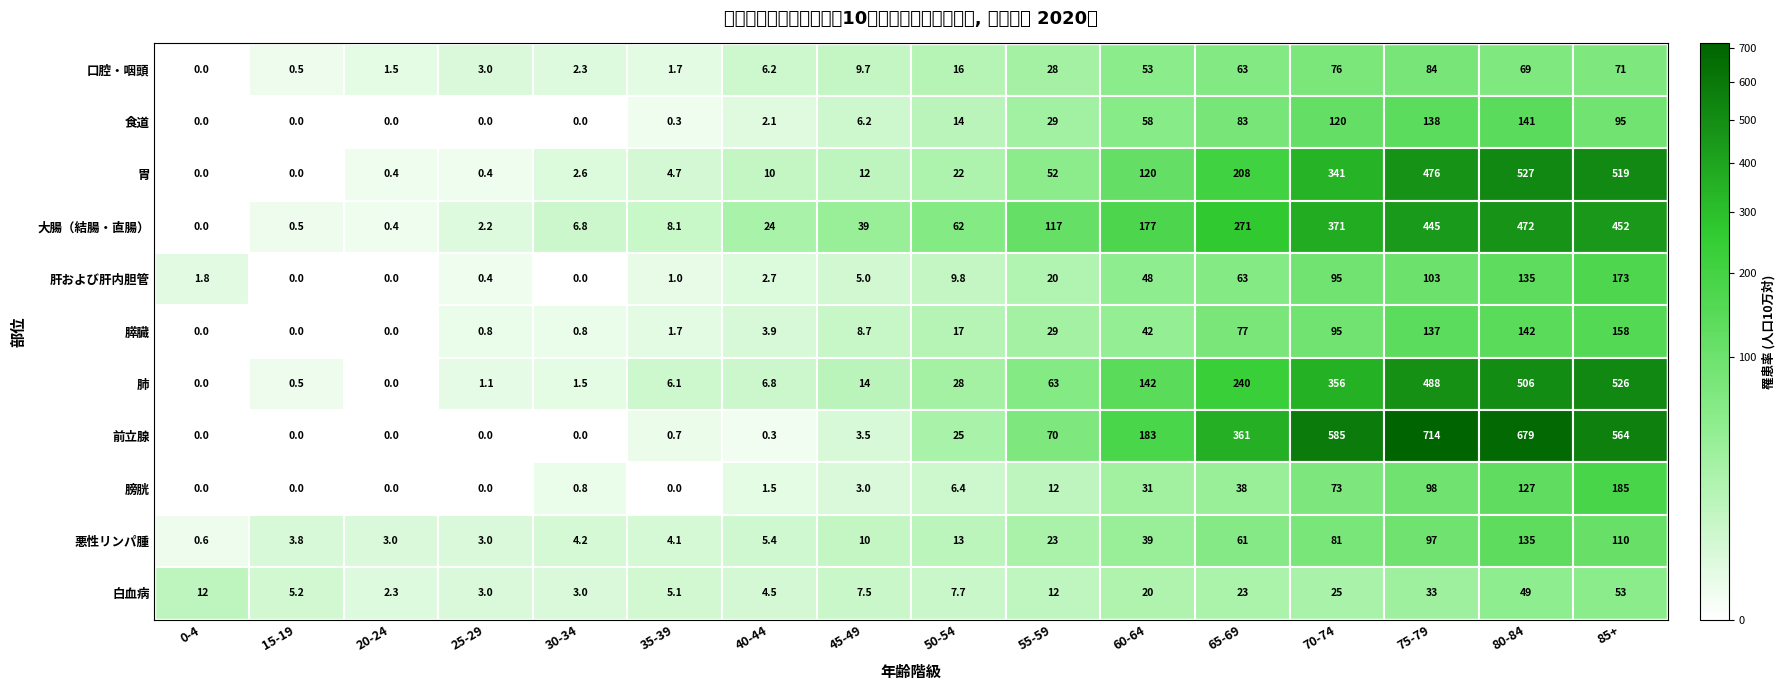

Read the 大腸（結腸・直腸） value at 7.

38.5